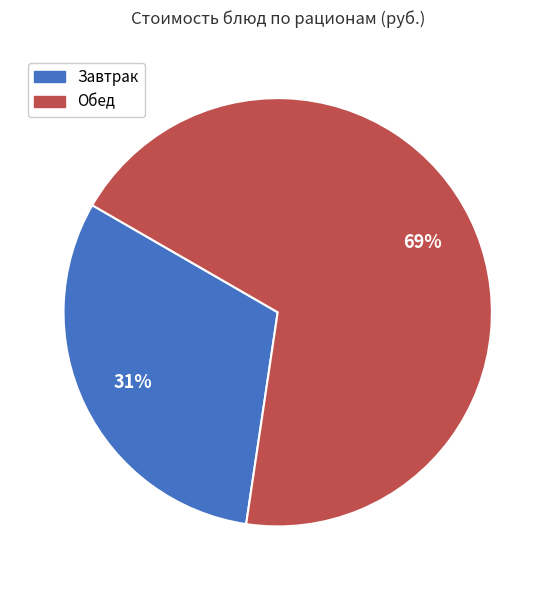

Rank the categories by value from lowest to highest.

Завтрак, Обед